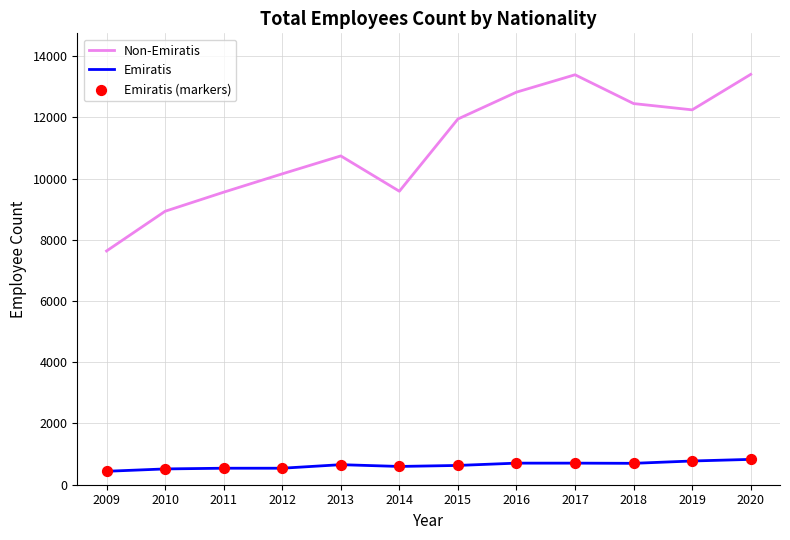

What is the total value across all series at 2012?

10694